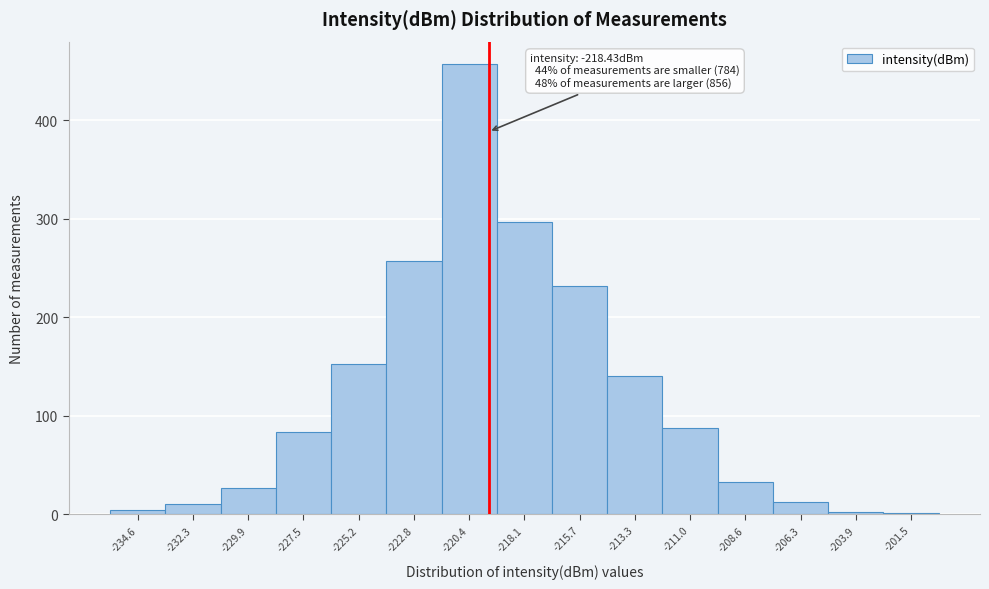

What is the change in value from -232.3 to -208.6?

+22